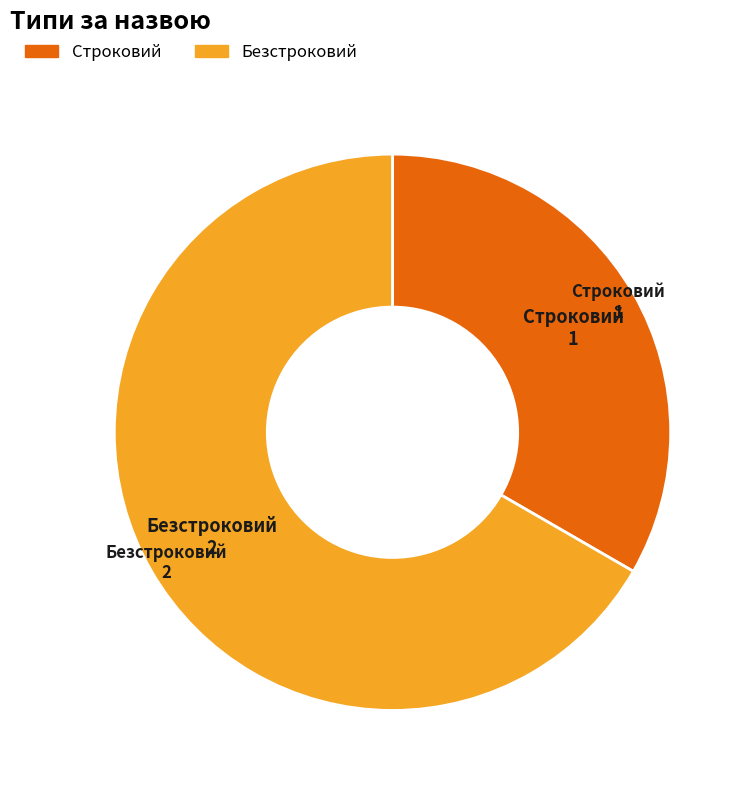

Approximately how many times larger is the value at Строковий compared to Безстроковий?

0.5